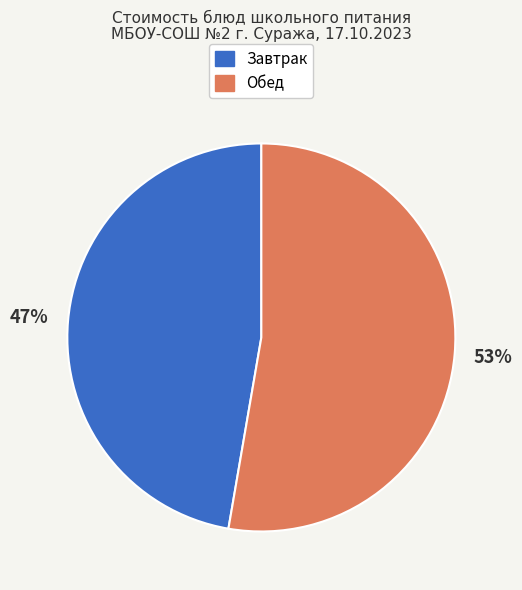

Does any single category account for the majority?

Yes